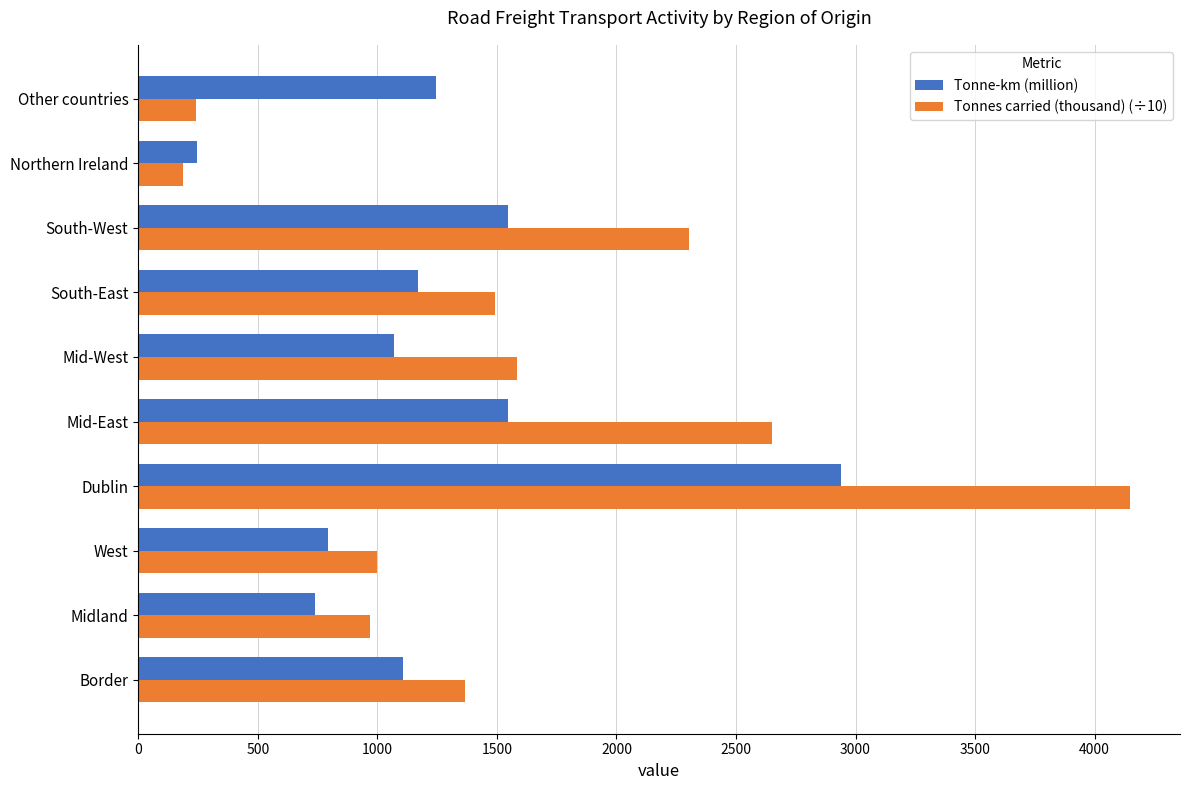

The value of Tonnes carried (thousand) (÷10) at Midland is 968.1. True or false?

True